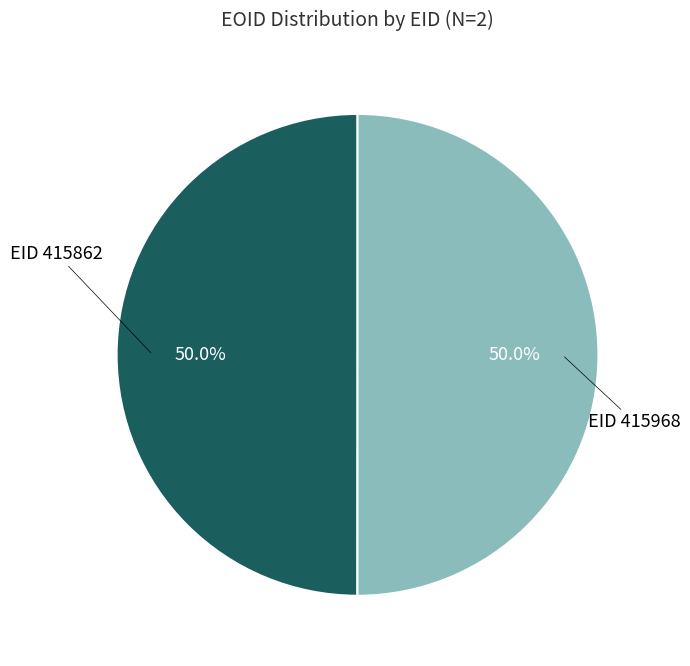

What is the ratio of the value at EID 415968 to the value at EID 415862?

1.0